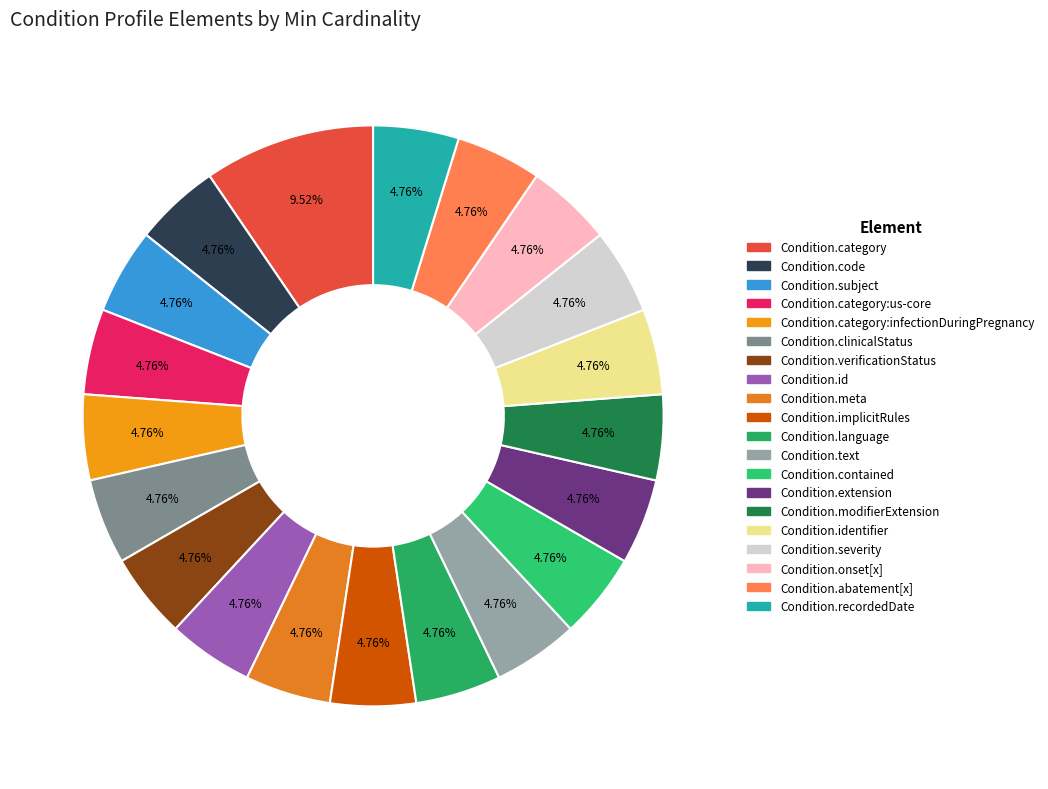

Is there any slice that represents more than half of the pie?

No